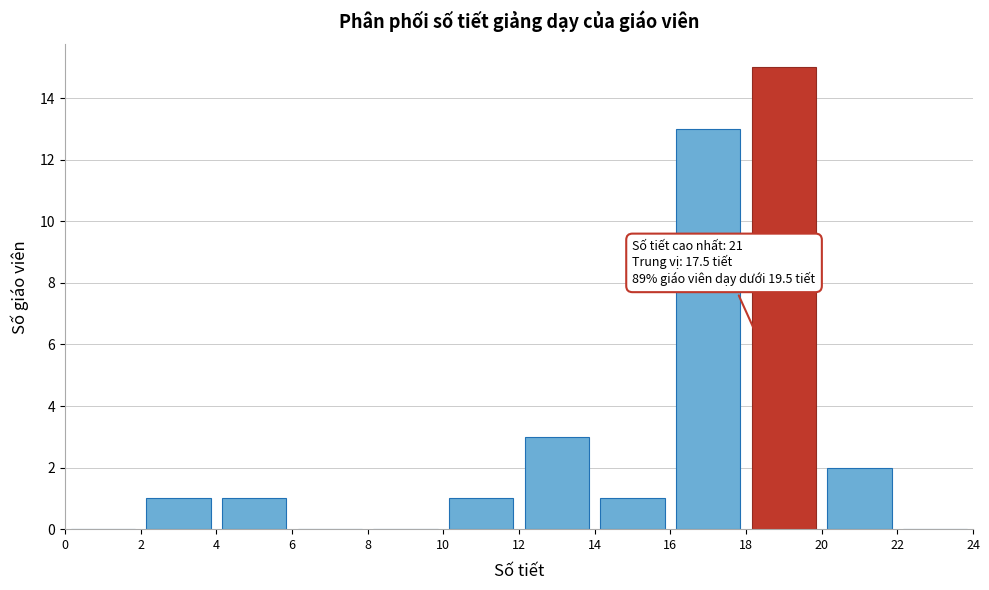

Over which range of the x-axis is the bar tallest?

18 to 20